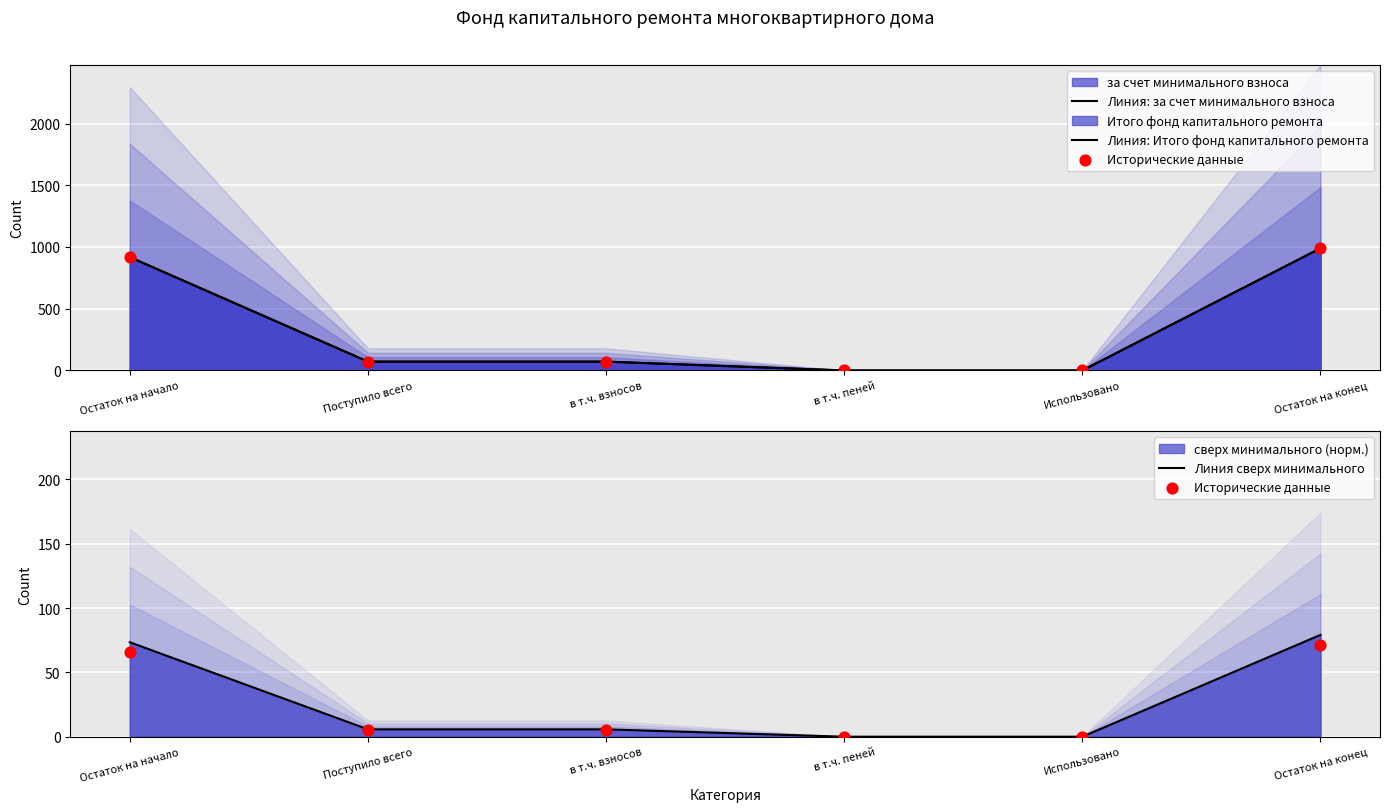

Which series has the largest total across all categories?

Линия: за счет минимального взноса